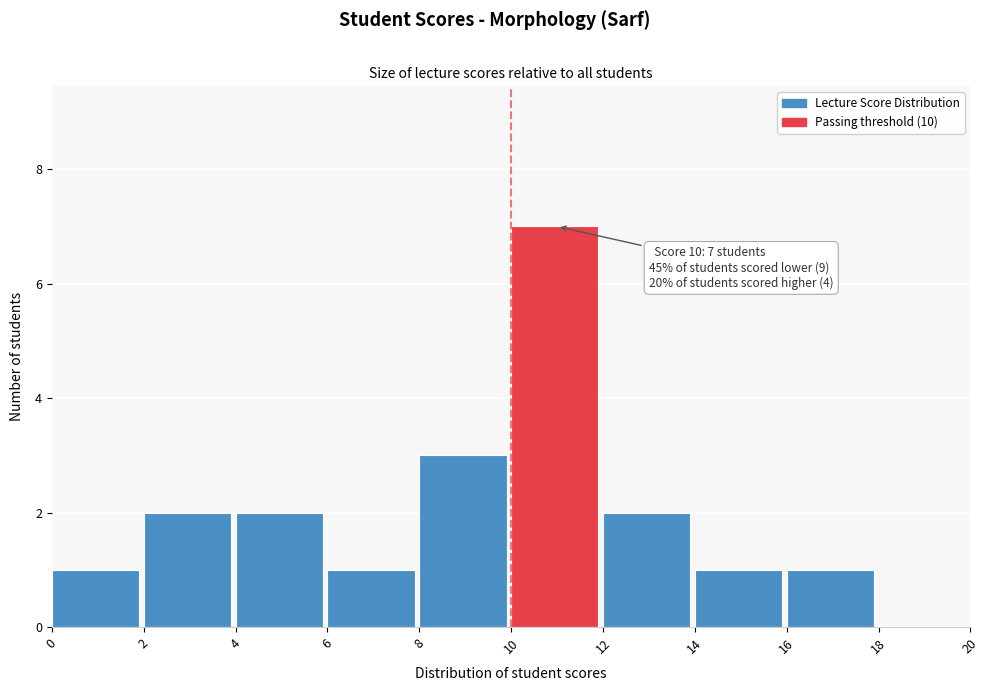

Which range on the x-axis has the tallest bar?

10 to 12